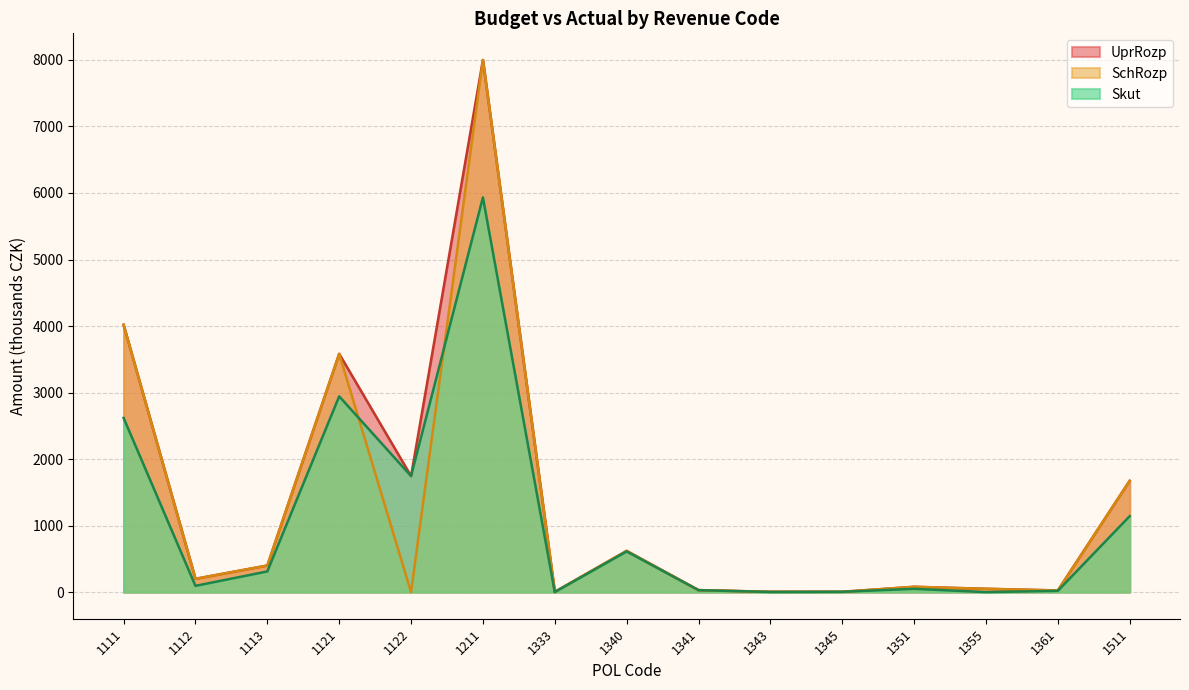

What is the value of the UprRozp point at the 11th from the left?

5.0